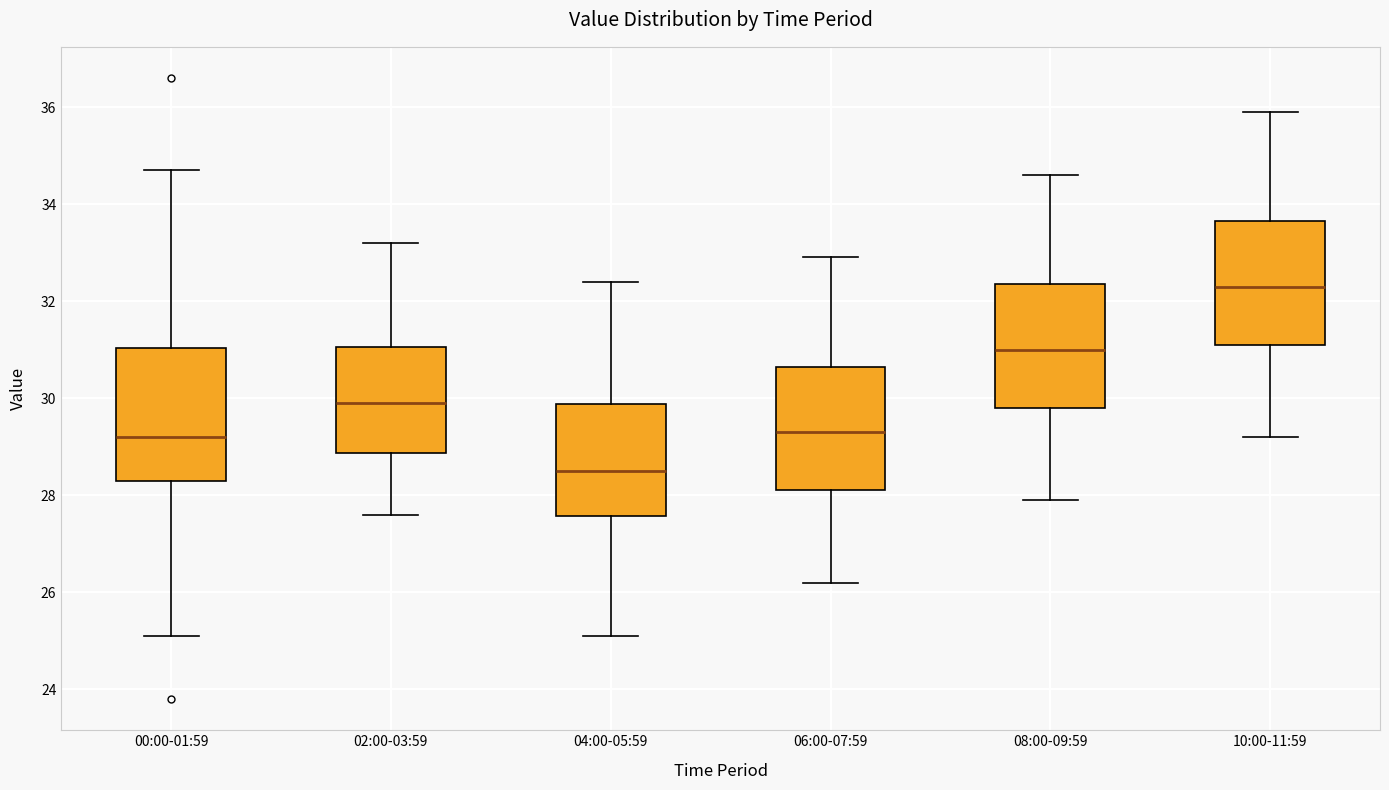

Reading left to right, read every box against the y-axis: the position of its median line, the range the box covers, and the ends of its whiskers. The values are not printed on the chart, so give them approximately, as read against the axis.

00:00-01:59: median 29.2, box 28.4 to 31.0, whiskers 25.2 to 34.8
02:00-03:59: median 30.0, box 28.8 to 31.0, whiskers 27.6 to 33.2
04:00-05:59: median 28.6, box 27.6 to 29.8, whiskers 25.2 to 32.4
06:00-07:59: median 29.4, box 28.2 to 30.6, whiskers 26.2 to 33.0
08:00-09:59: median 31.0, box 29.8 to 32.4, whiskers 28.0 to 34.6
10:00-11:59: median 32.4, box 31.2 to 33.6, whiskers 29.2 to 36.0